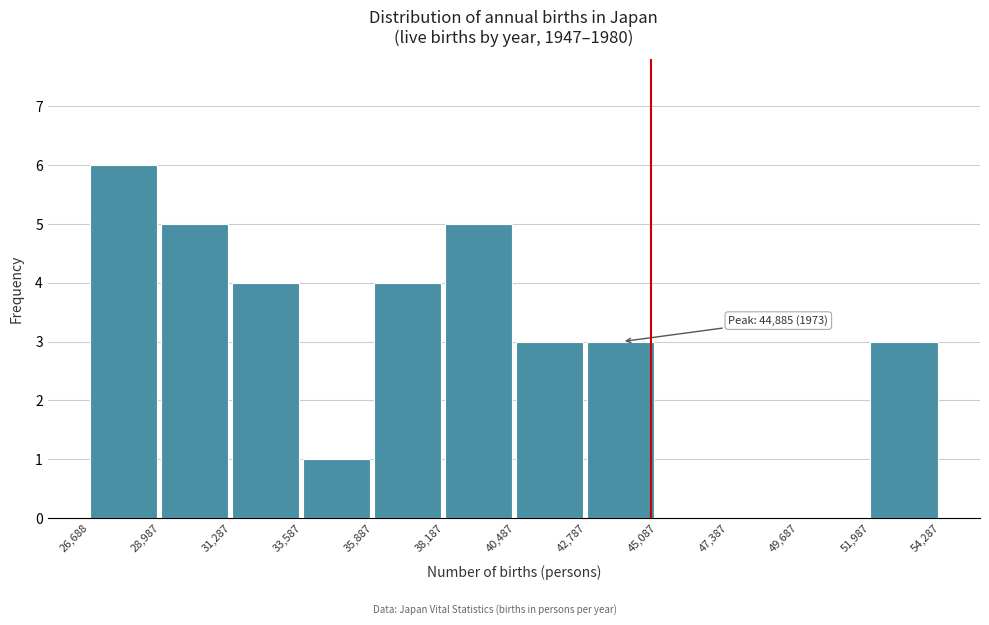

Over which range of the x-axis is the bar tallest?

26,688 to 28,987